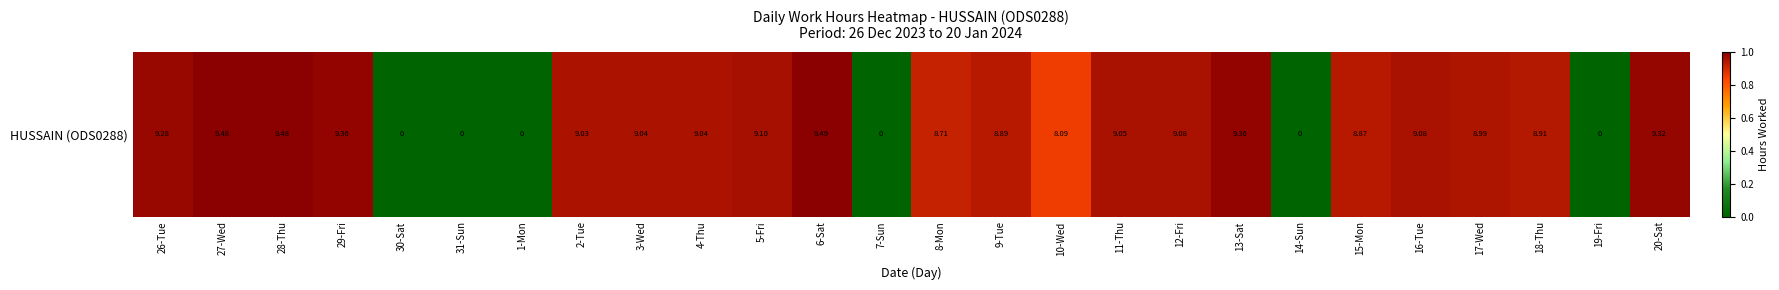

Is it true that the value at 4-Thu is 1.0?

True